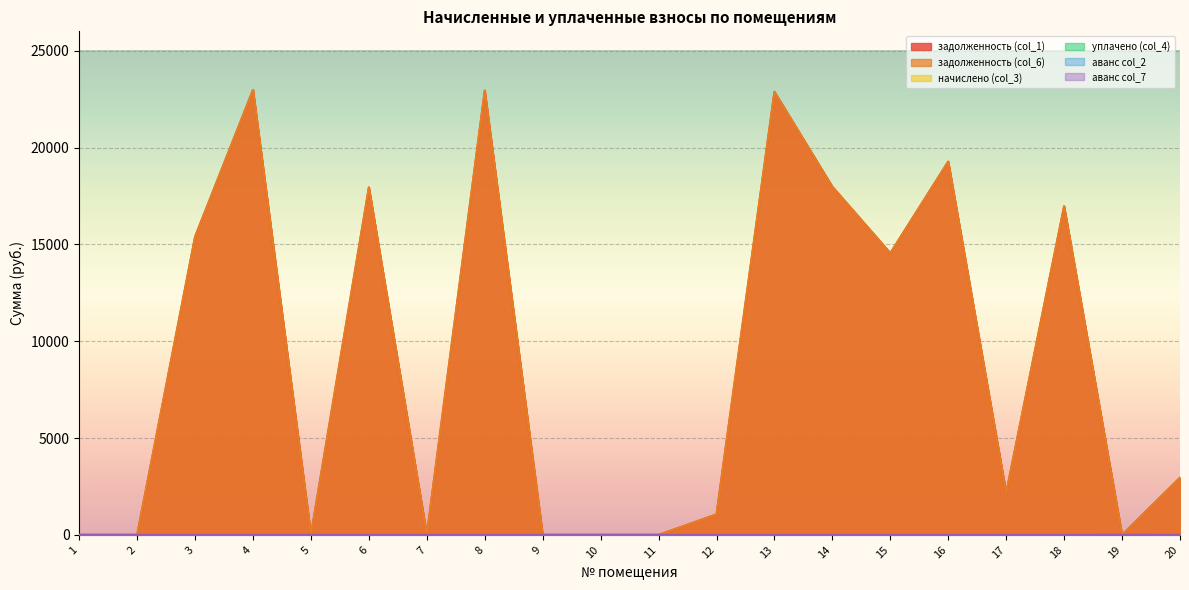

At which category does задолженность (col_1) reach its first local peak?

4